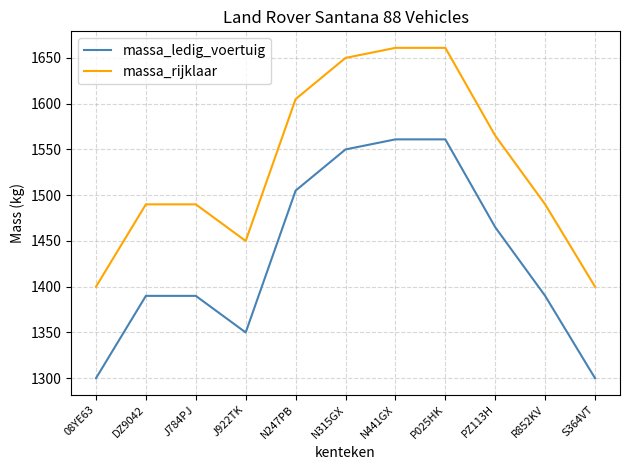

What is the minimum value shown in the chart?

1300